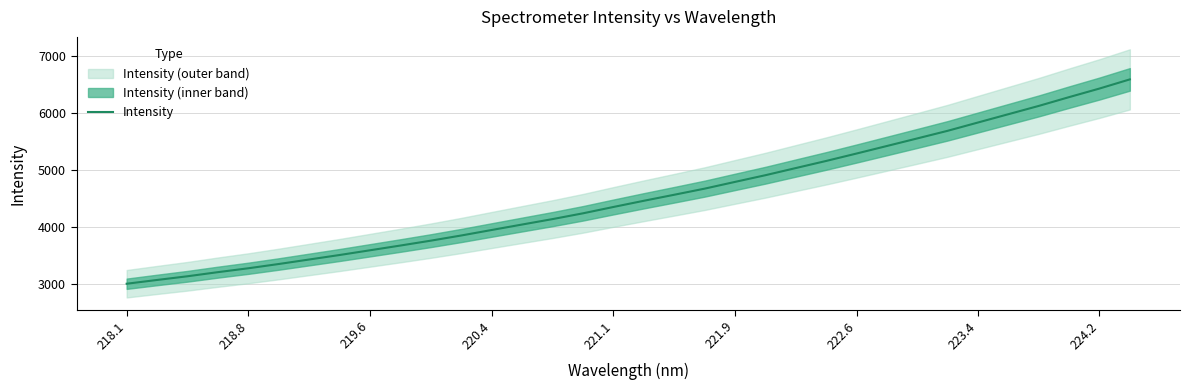

Is it true that Intensity equals 6428.3 at 224.2?

True